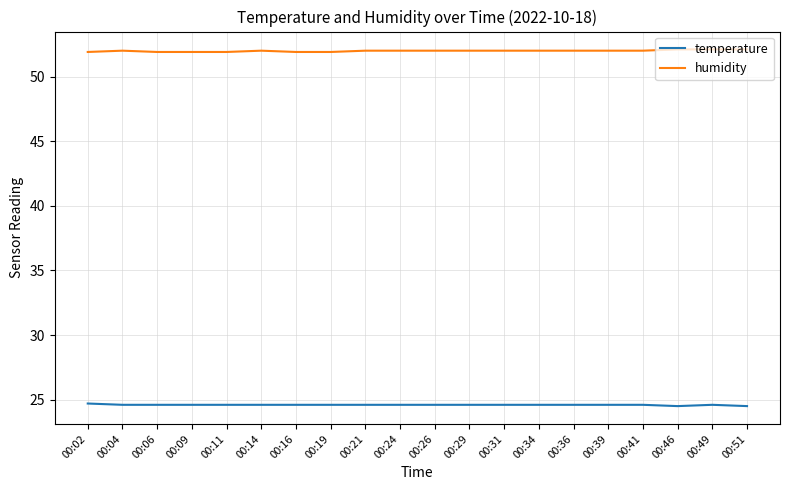

What is the average value of the temperature series?

24.6